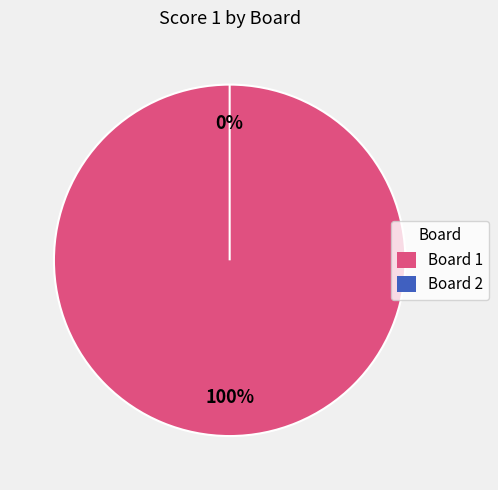

Which category has the biggest portion of the pie?

1